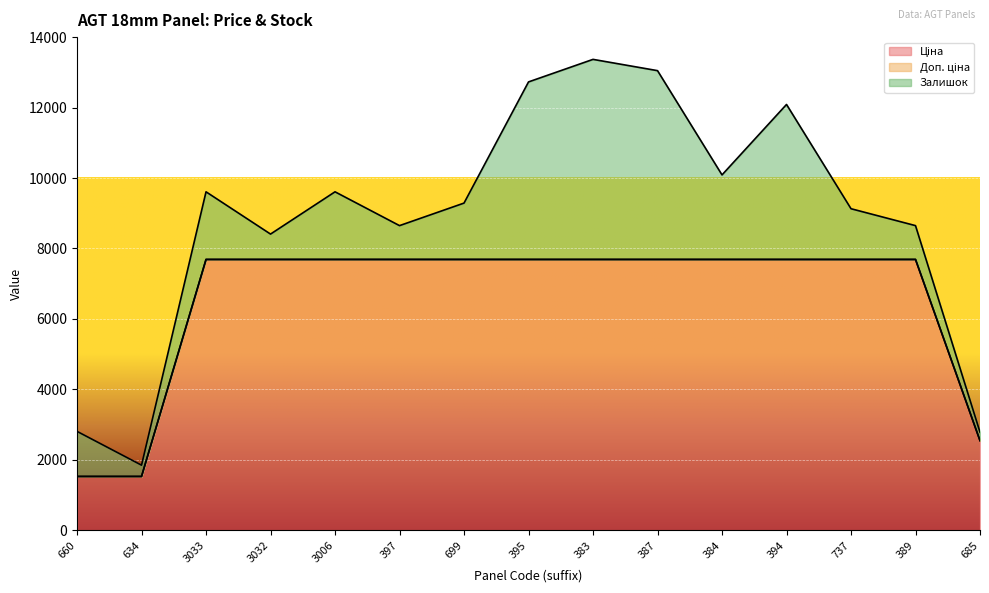

Where is Ціна nearest to the value 4607?

685